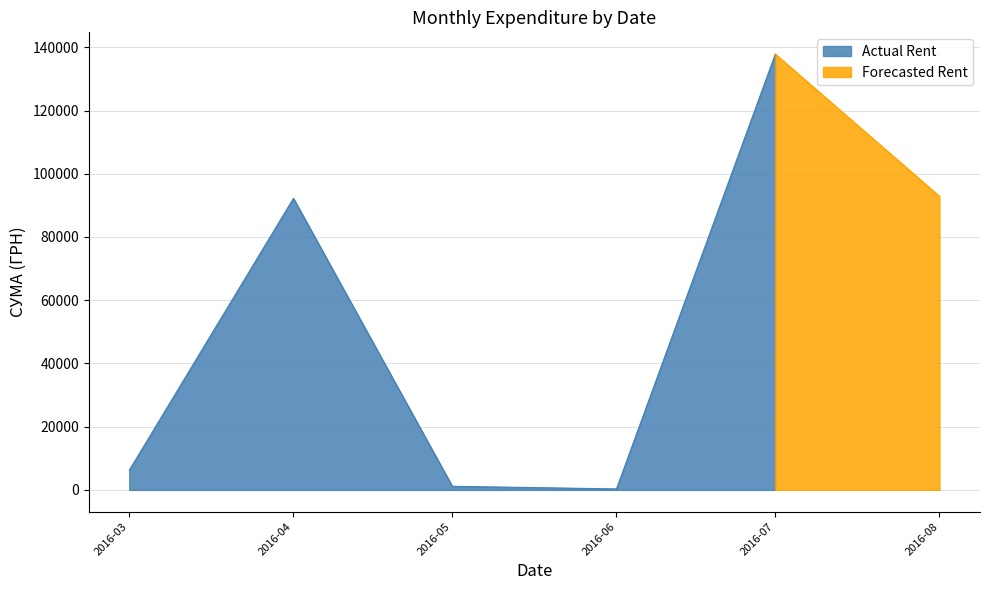

Where is Actual Rent nearest to the value 69071?

2016-04